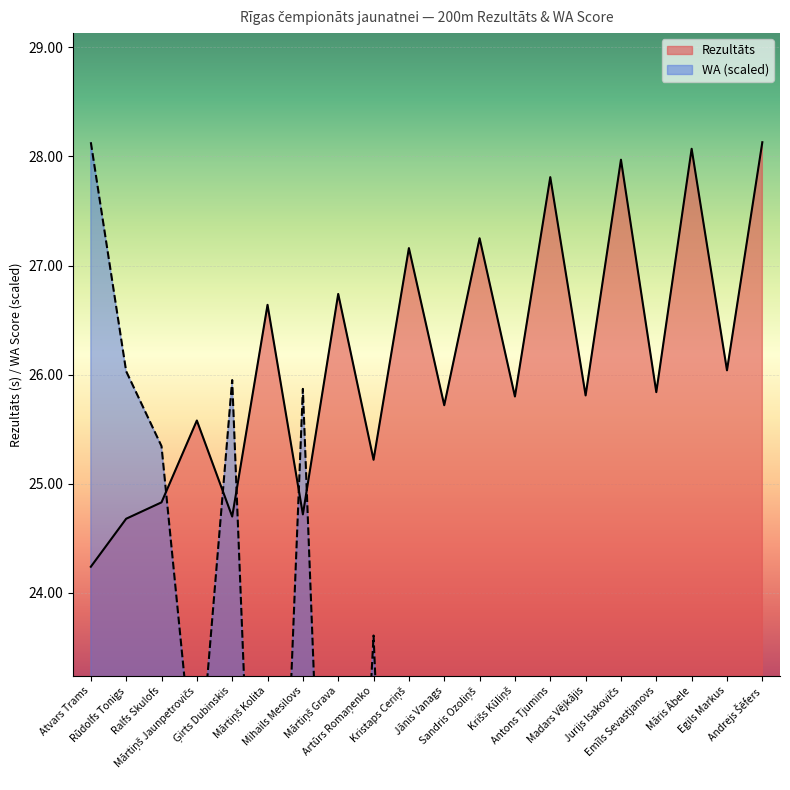

What is the label of the 16th point from the left?

Jurijs Isakovičs